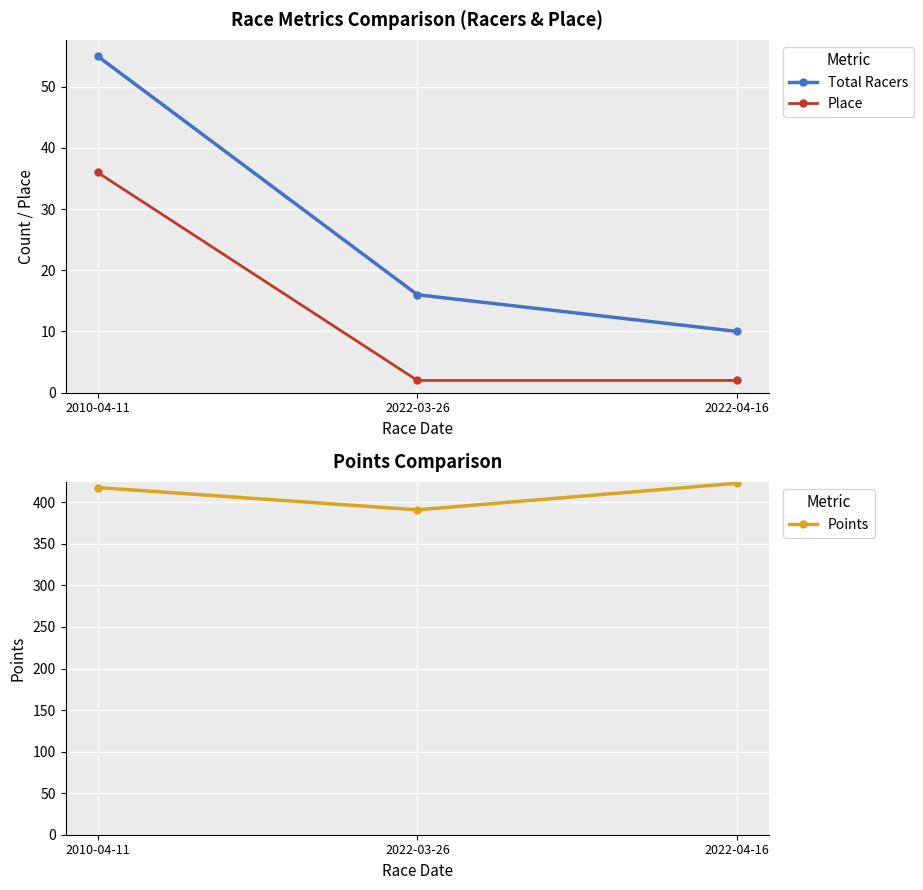

What position from the left is 2022-04-16?

3